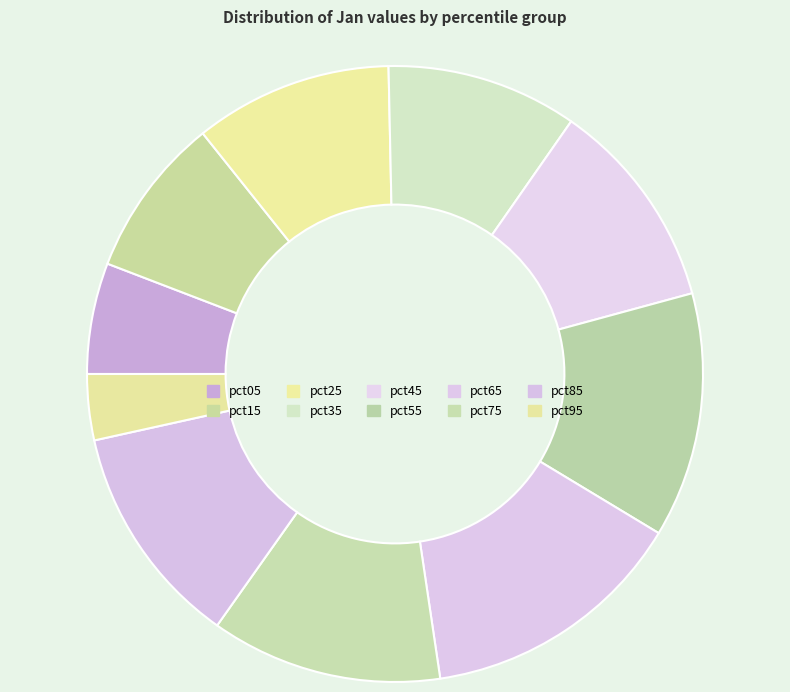

Is it true that pct05 is 13% of the pie?

False